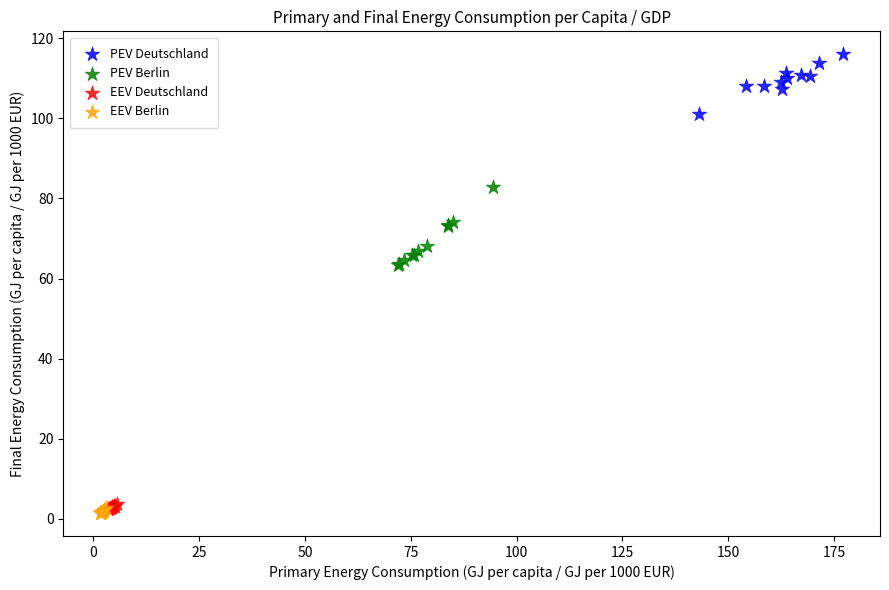

What are all the series names shown in the legend?

PEV Deutschland, PEV Berlin, EEV Deutschland, EEV Berlin